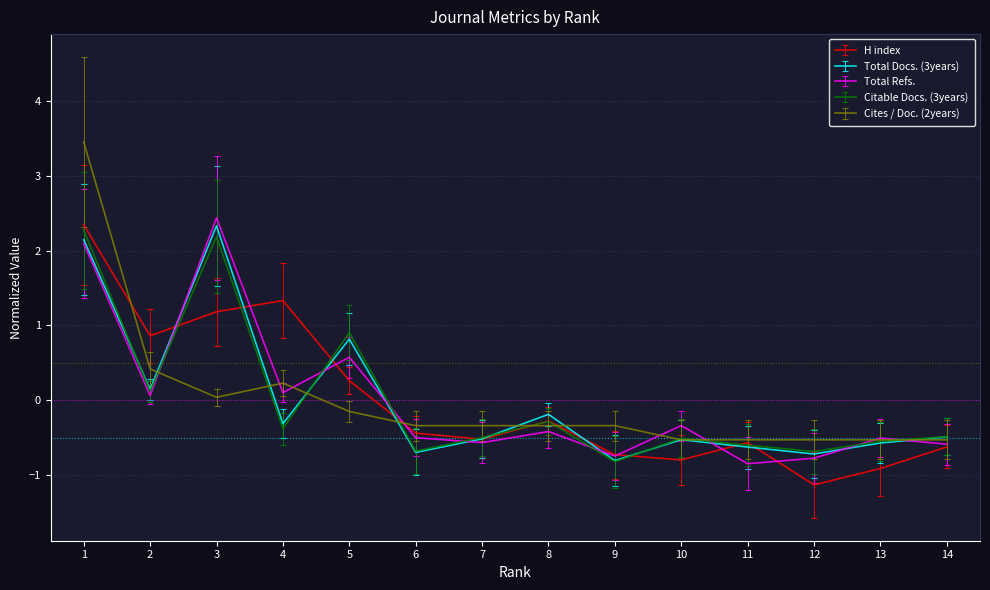

At which category does Cites / Doc. (2years) reach its first local valley?

3